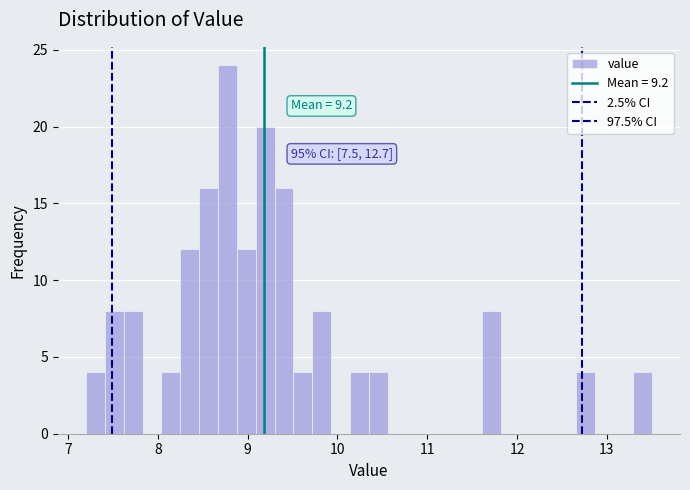

Around what value on the x-axis is the tallest bar? Give the approximate position of its centre, as read against the axis.

8.8